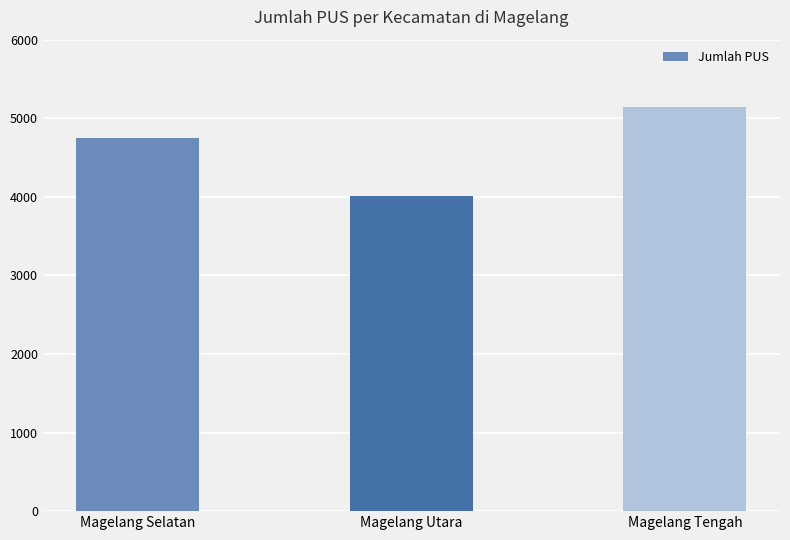

What position from the left is Magelang Utara?

2